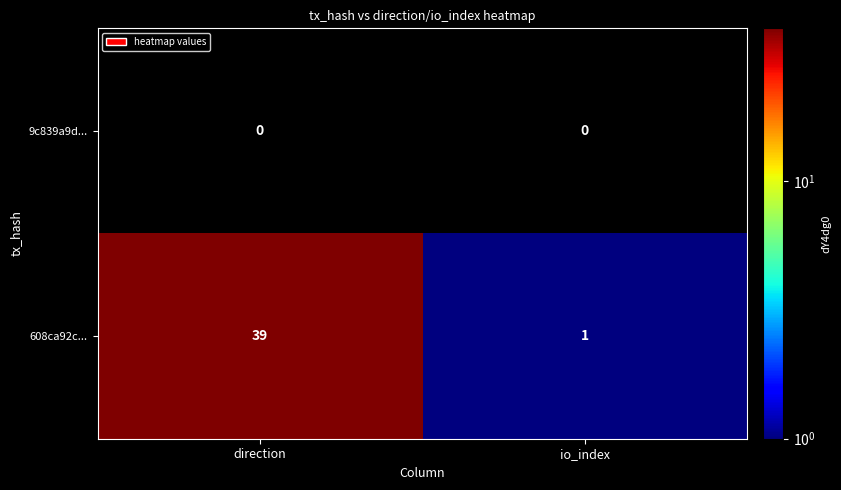

What is the difference between the 608ca92c... values at direction and io_index?

38